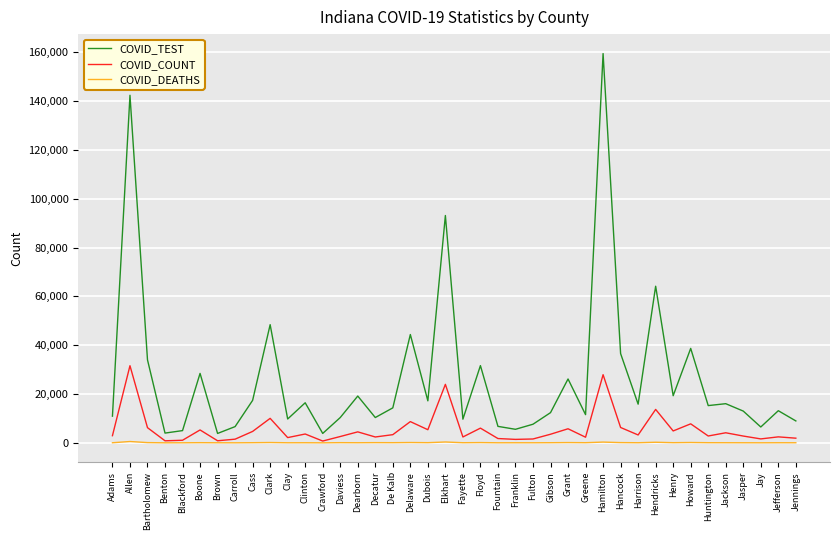

The COVID_TEST series shows 28453 at Boone. True or false?

True